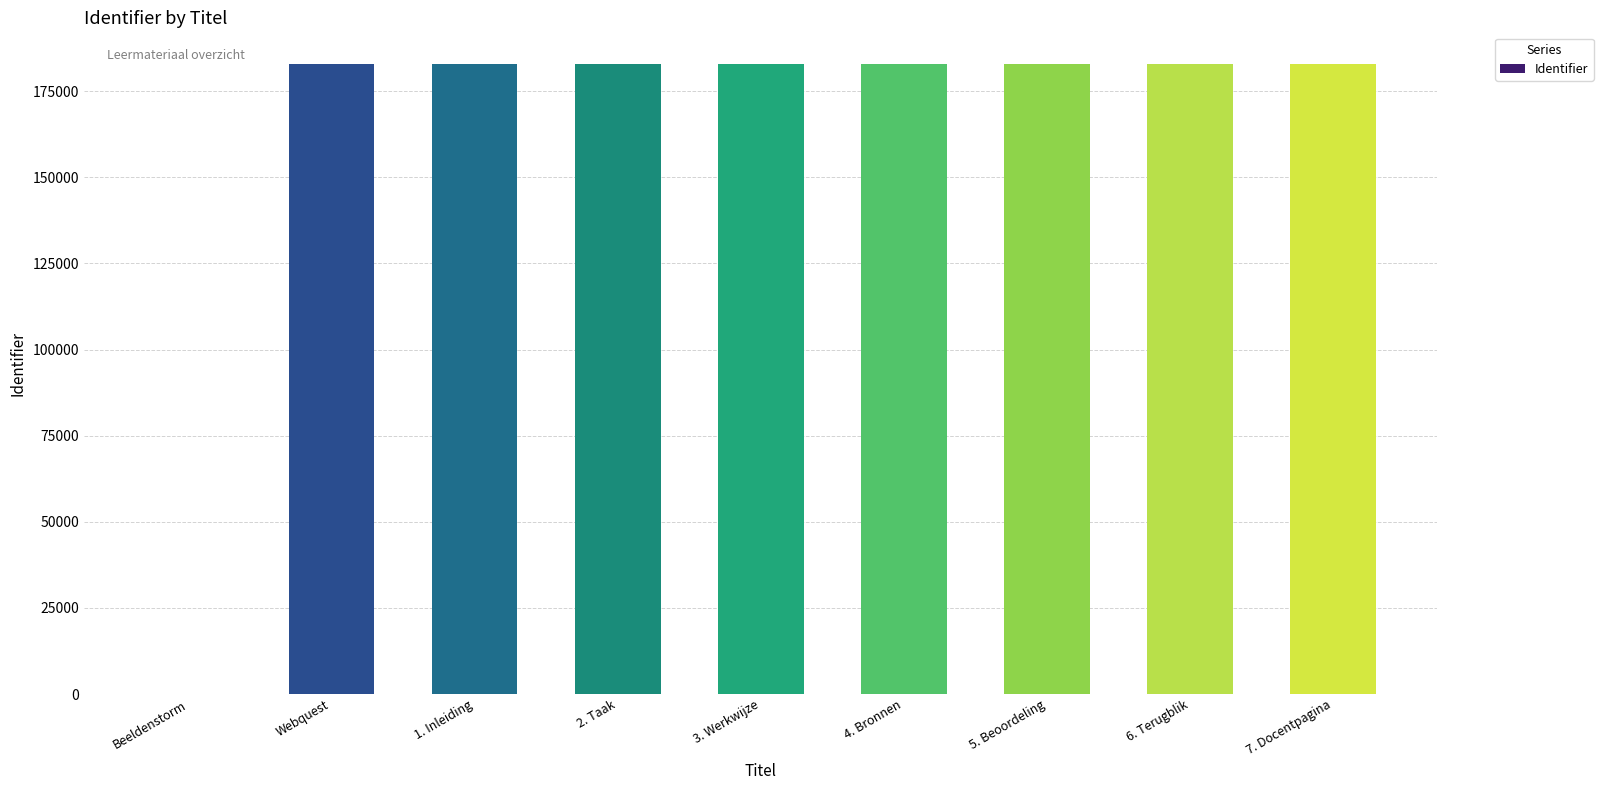

What is the sum of all values?

1463731